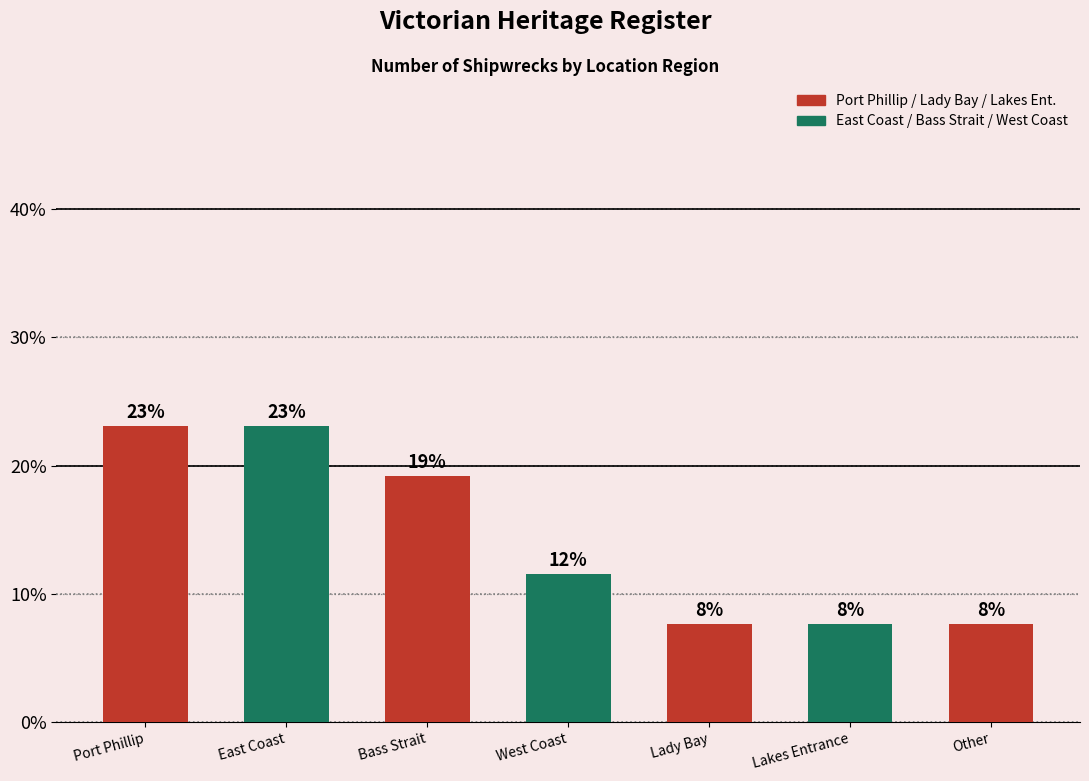

Are the bars horizontal?

No